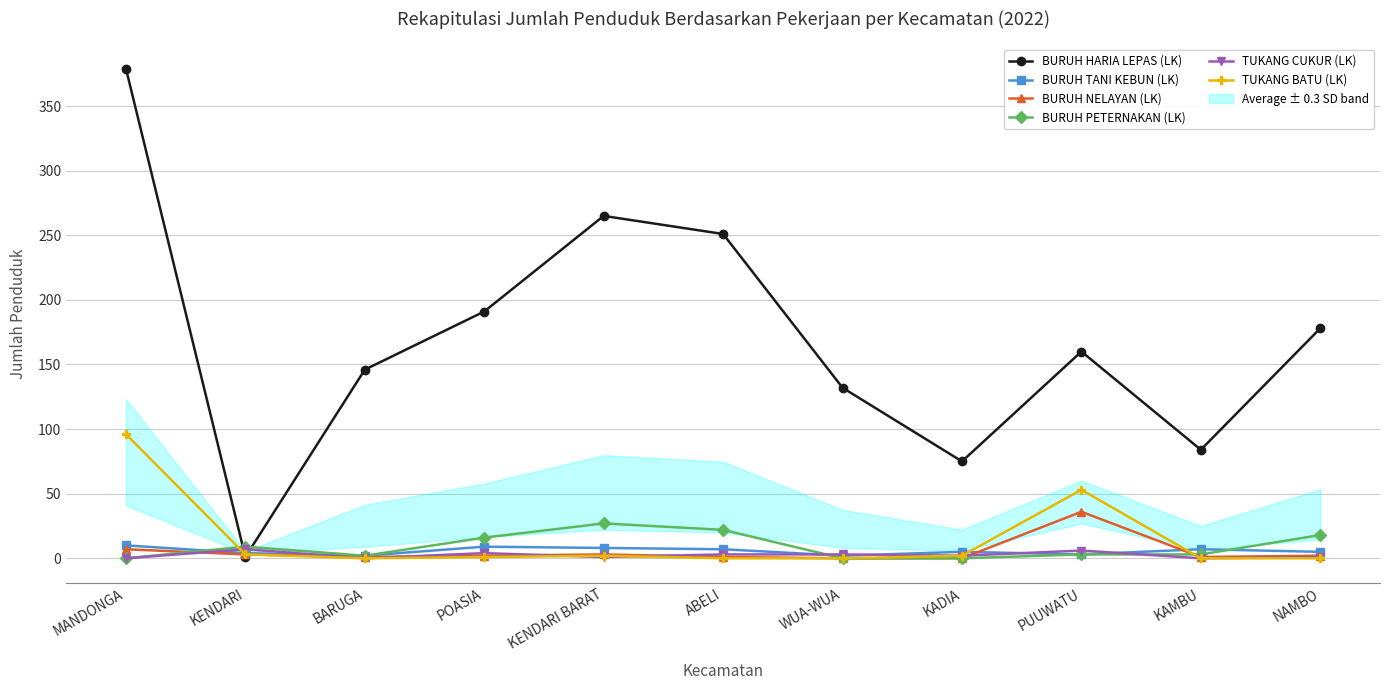

Where does the BURUH PETERNAKAN (LK) series first go above 3?

KENDARI